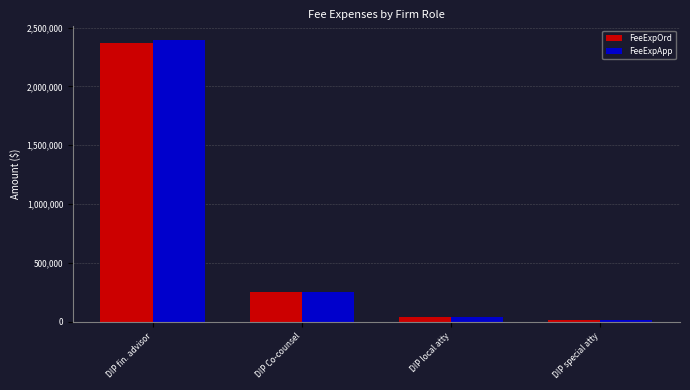

What is the minimum value shown in the chart?

12628